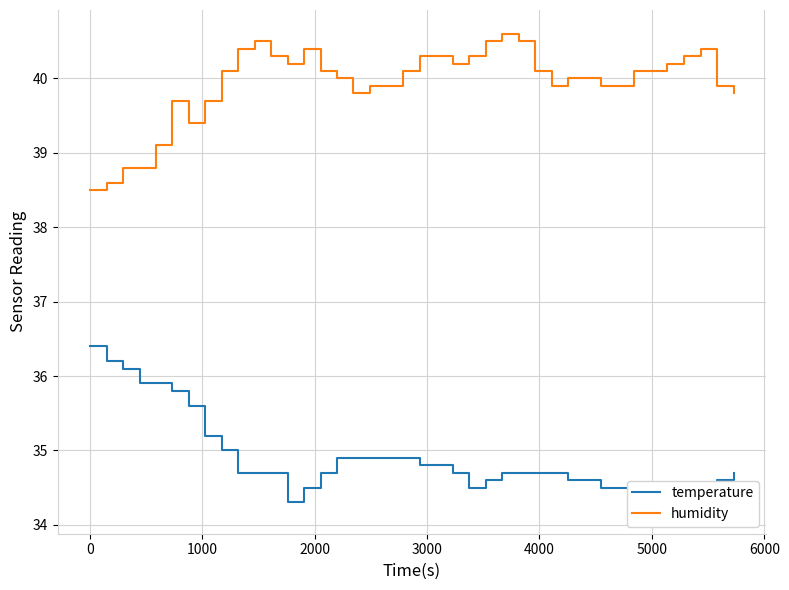

True or false: temperature and humidity intersect in this chart.

False